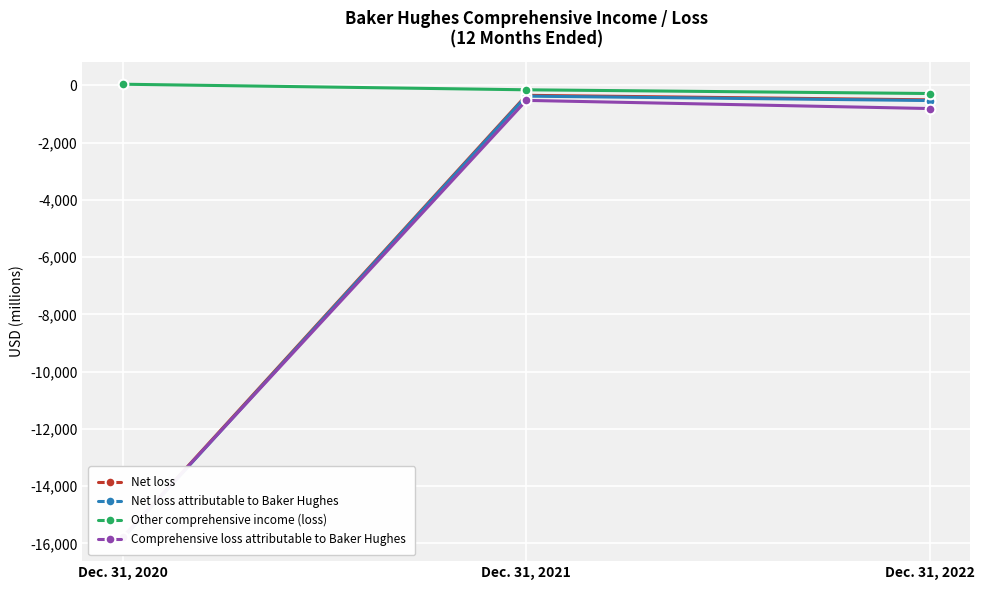

What is the value of the Net loss attributable to Baker Hughes point at the 2nd from the left?

-372